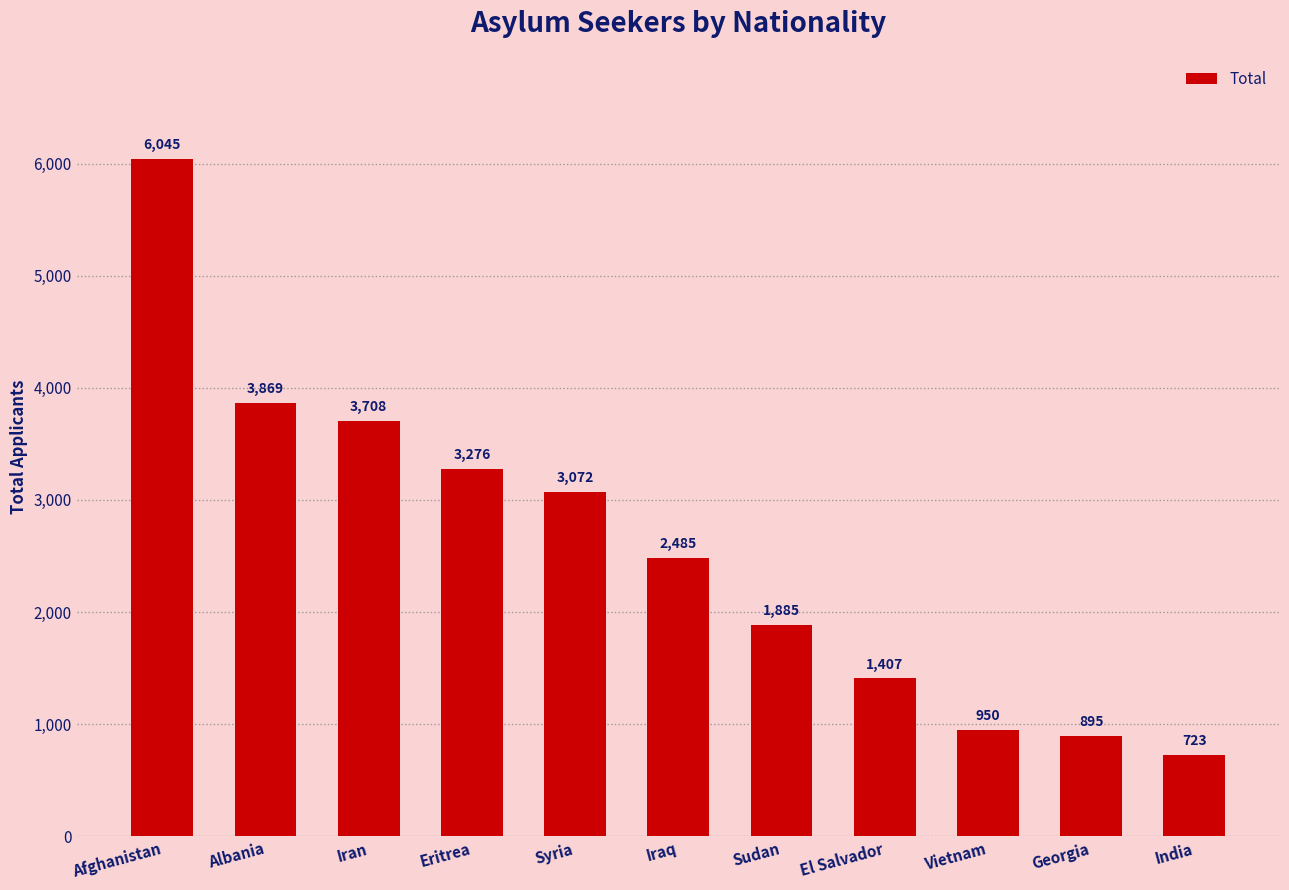

How many data points are less than 2485?

5